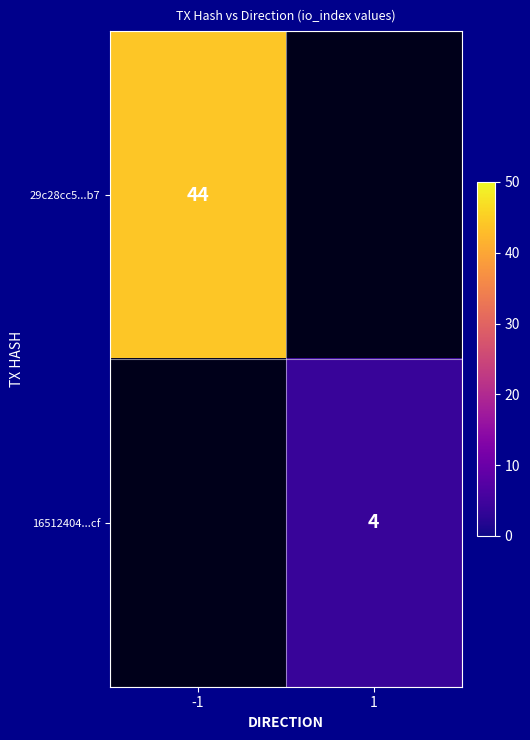

Is it true that 29c28cc5...b7 equals 21.3 at -1?

False